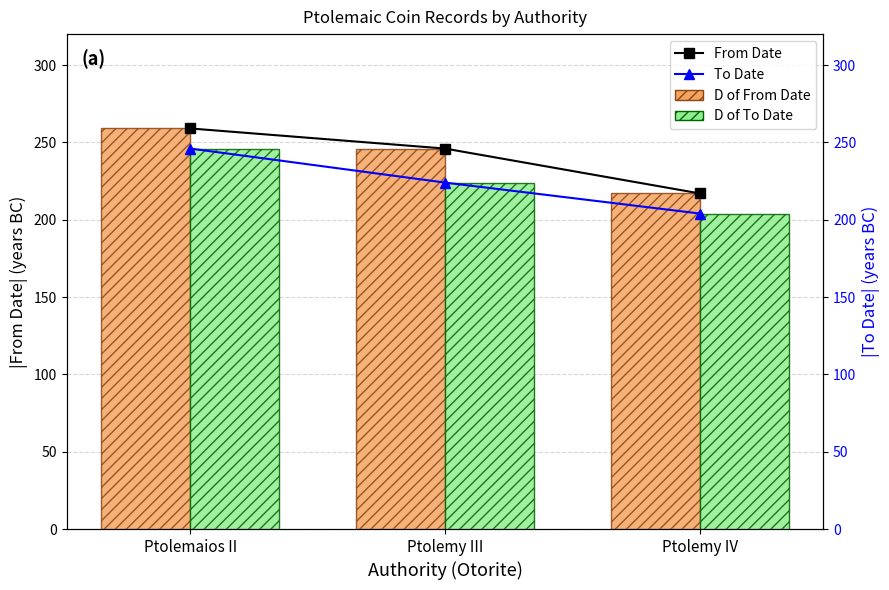

Reading left to right, extract all data points from this chart.

From Date: Ptolemaios II=259	Ptolemy III=246	Ptolemy IV=217
From Date (abs): Ptolemaios II=259	Ptolemy III=246	Ptolemy IV=217
To Date: Ptolemaios II=246	Ptolemy III=224	Ptolemy IV=204
To Date (abs): Ptolemaios II=246	Ptolemy III=224	Ptolemy IV=204